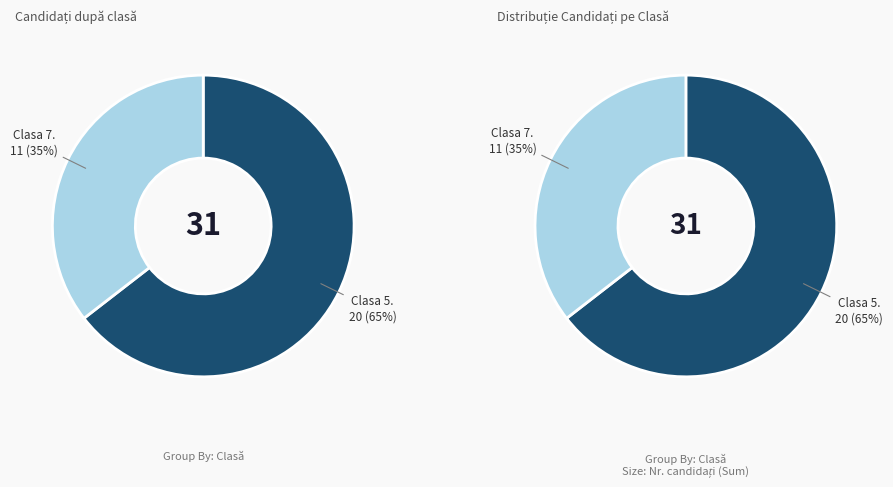

To the nearest percent, what percentage of the pie is Clasa 7?

35%